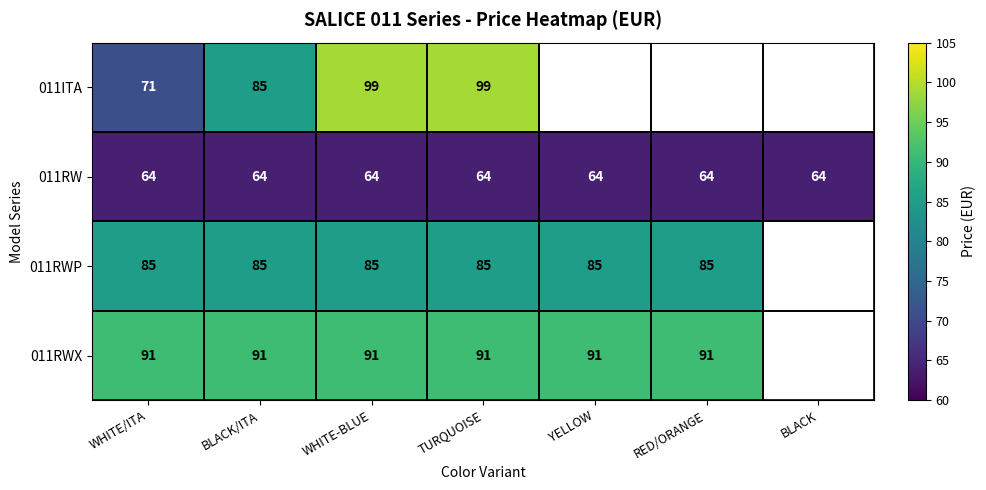

At which category is the sum across all series the highest?

WHITE-BLUE